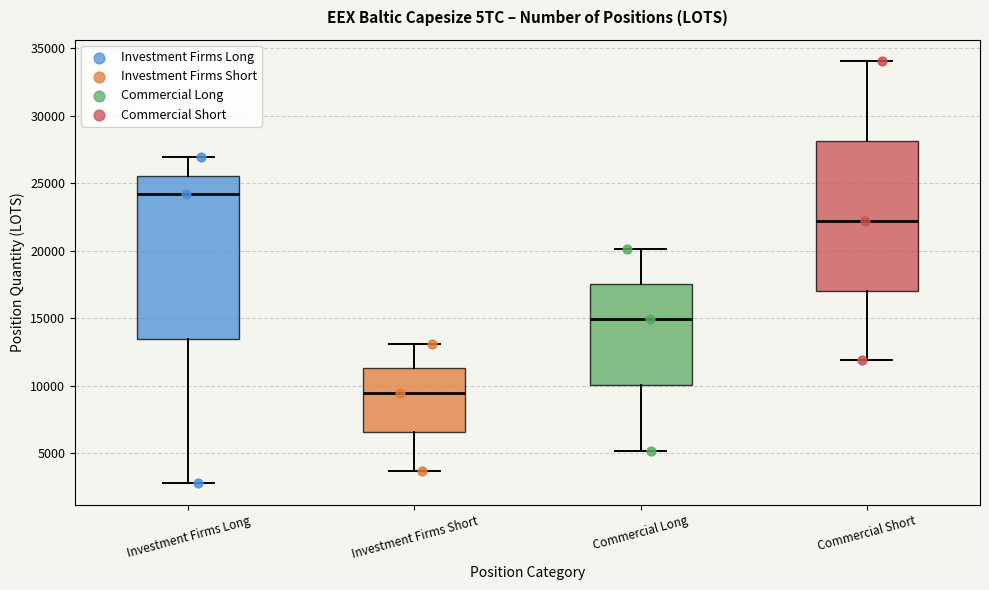

Where does the lower whisker of the box for Investment Firms Short end on the y-axis? The values are not printed on the chart, so give them approximately, as read against the axis.

3500